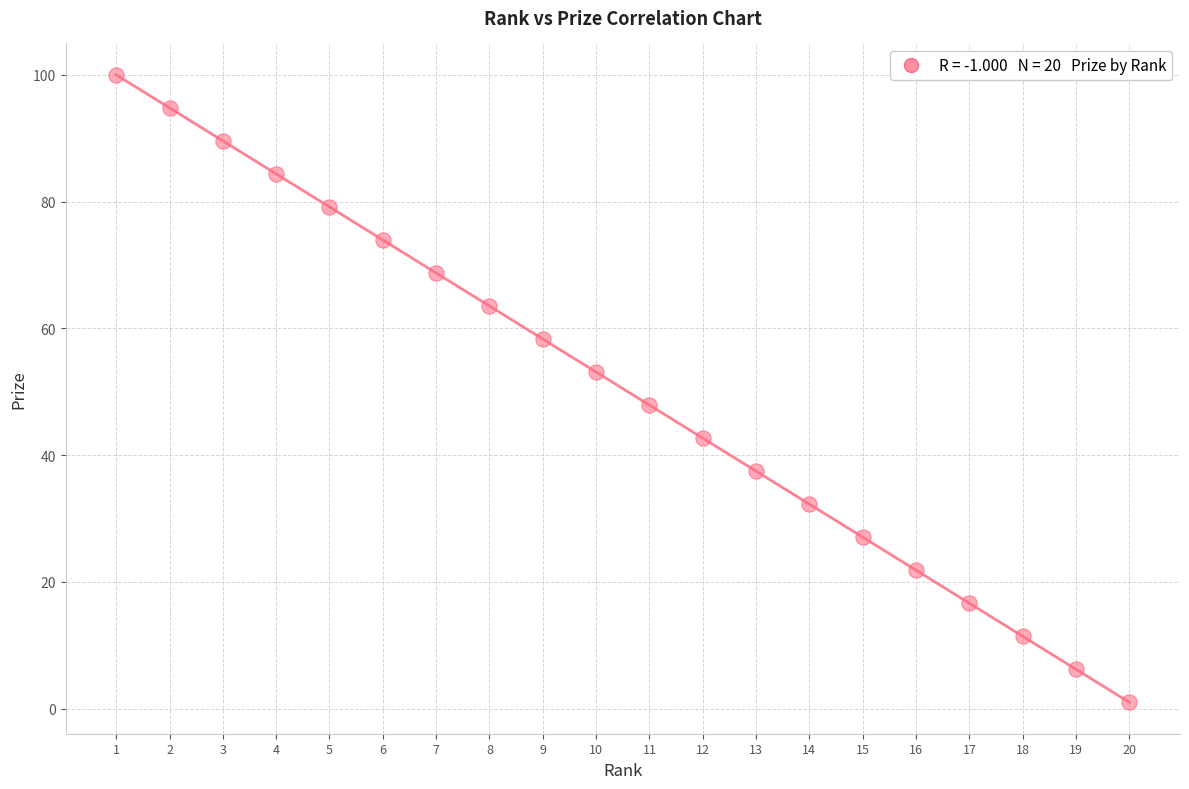

What is the range of Y values (max minus min)?

99.0